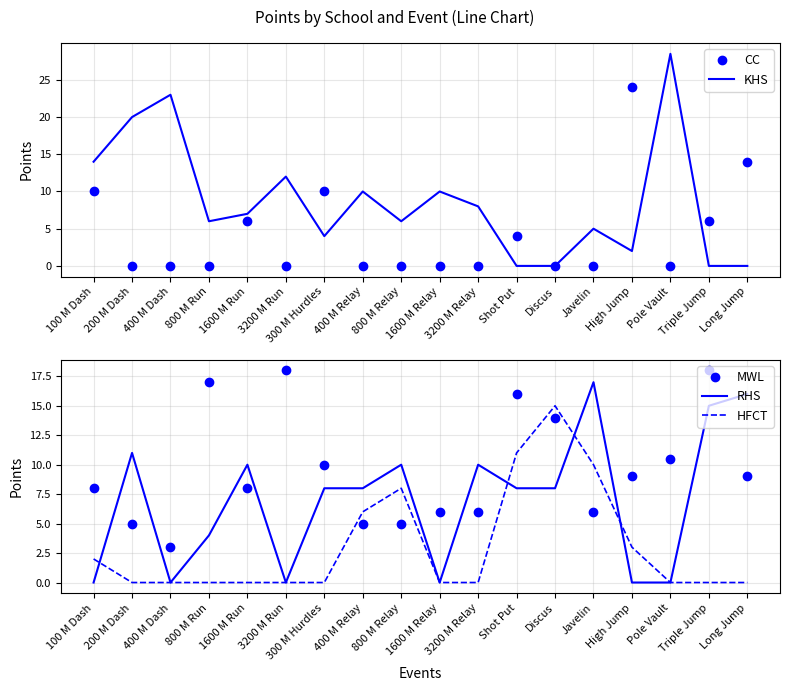

What is the spread (max minus min) of values at Shot Put?

16.0